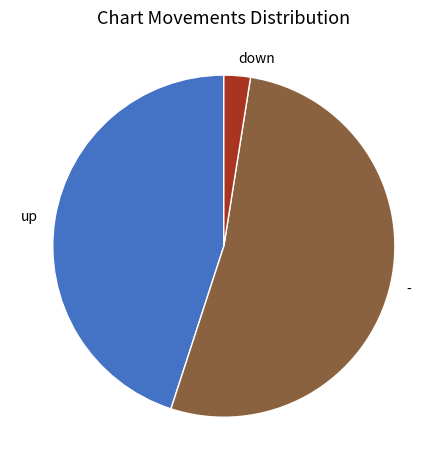

Is there any slice that represents more than half of the pie?

Yes